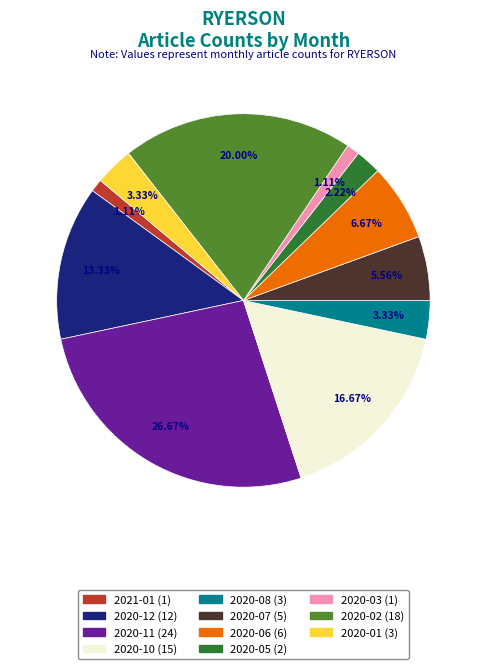

What is the ratio of the value at 2020-08 (3) to the value at 2020-07 (5)?

0.6